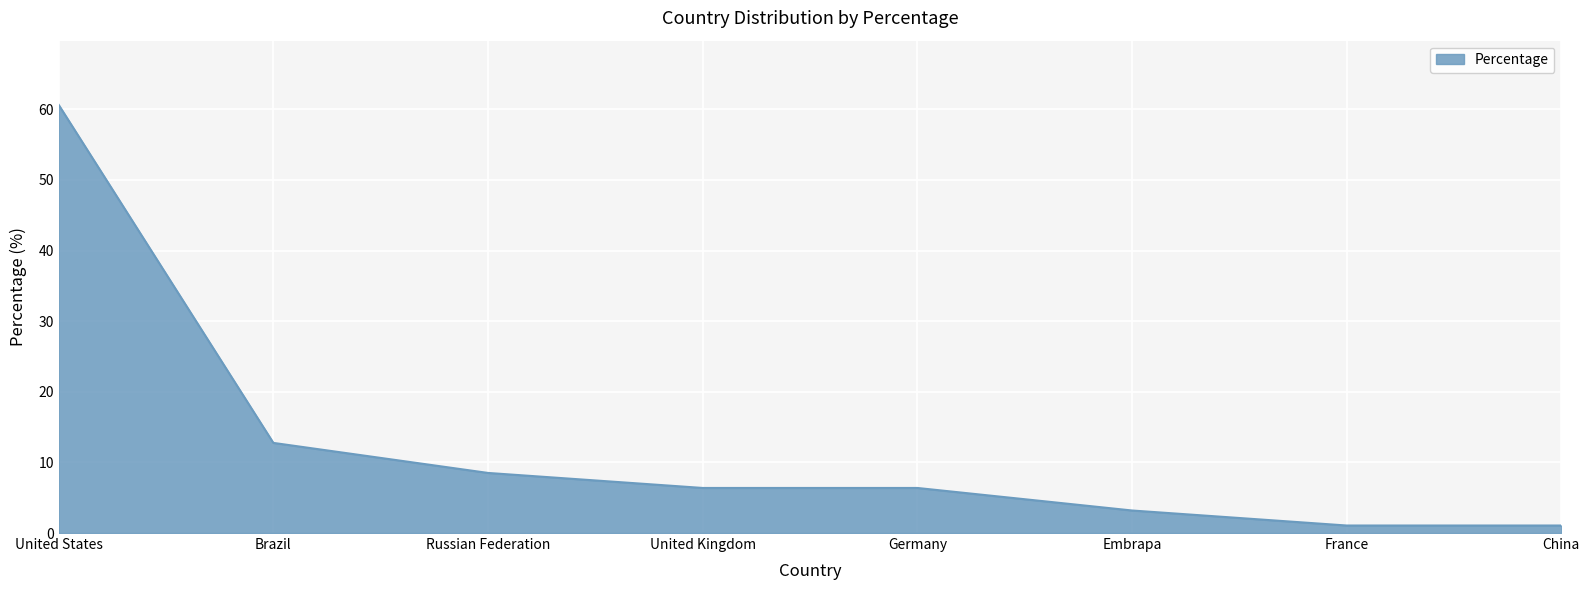

What is the sum of the values at France and Embrapa?

4.3